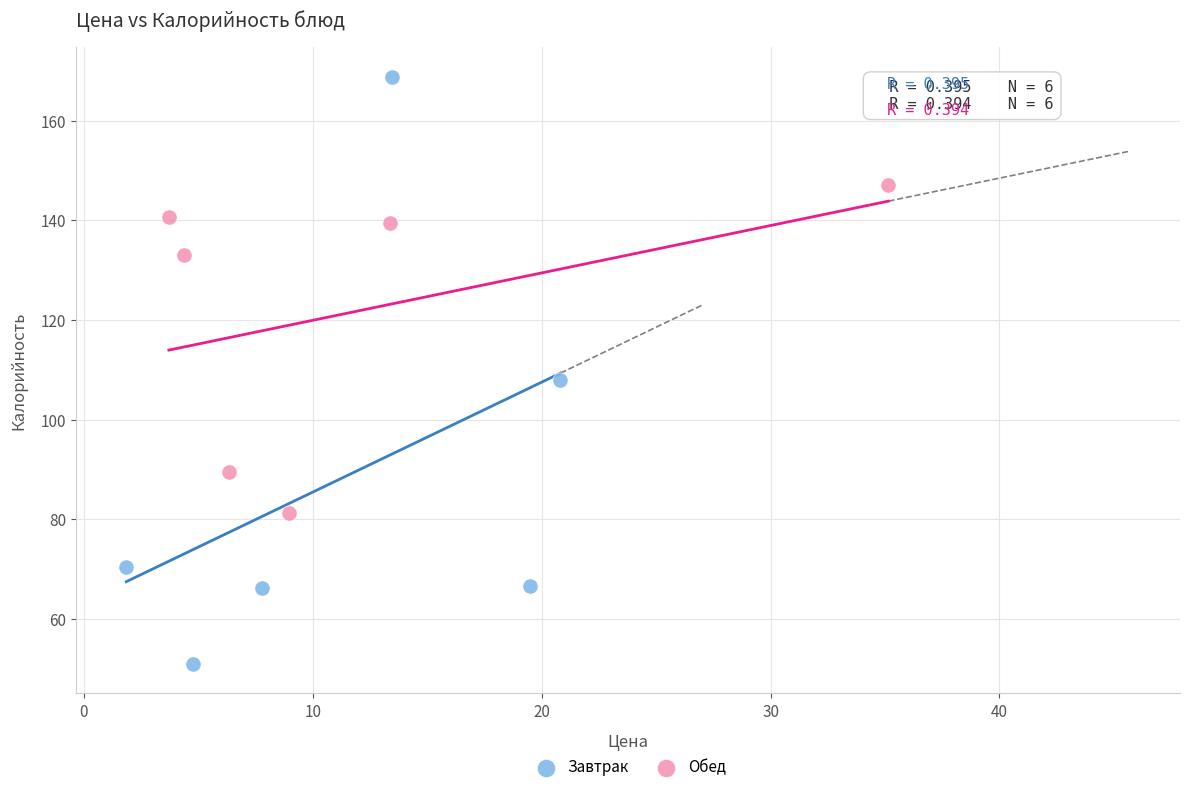

Which series has the widest spread of Y values?

Завтрак